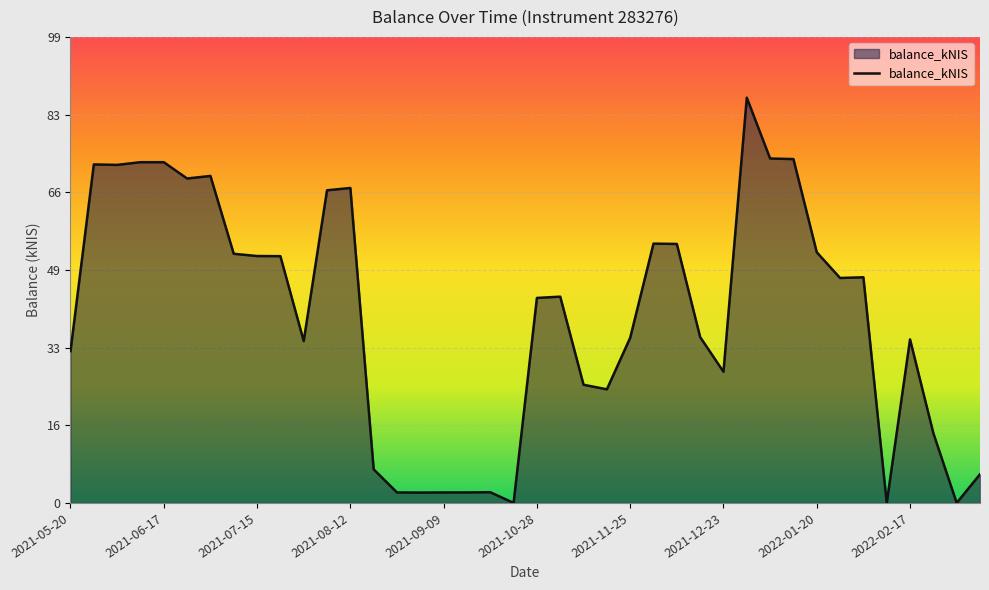

How many interior local peaks (higher than both neighbors) does the data have?

9